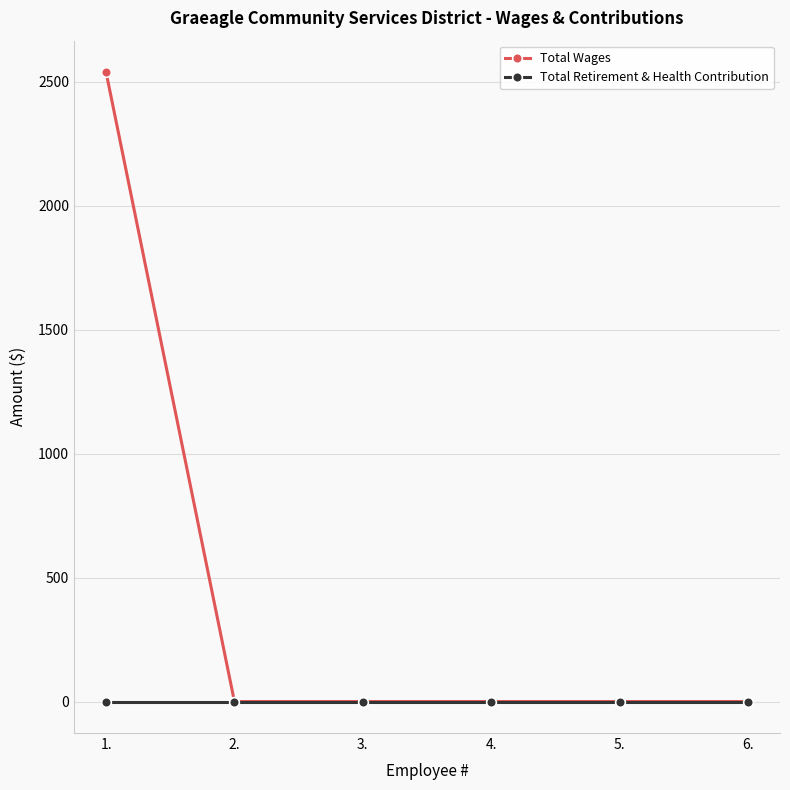

Rank the series by their average value, from lowest to highest.

Total Retirement & Health Contribution, Total Wages